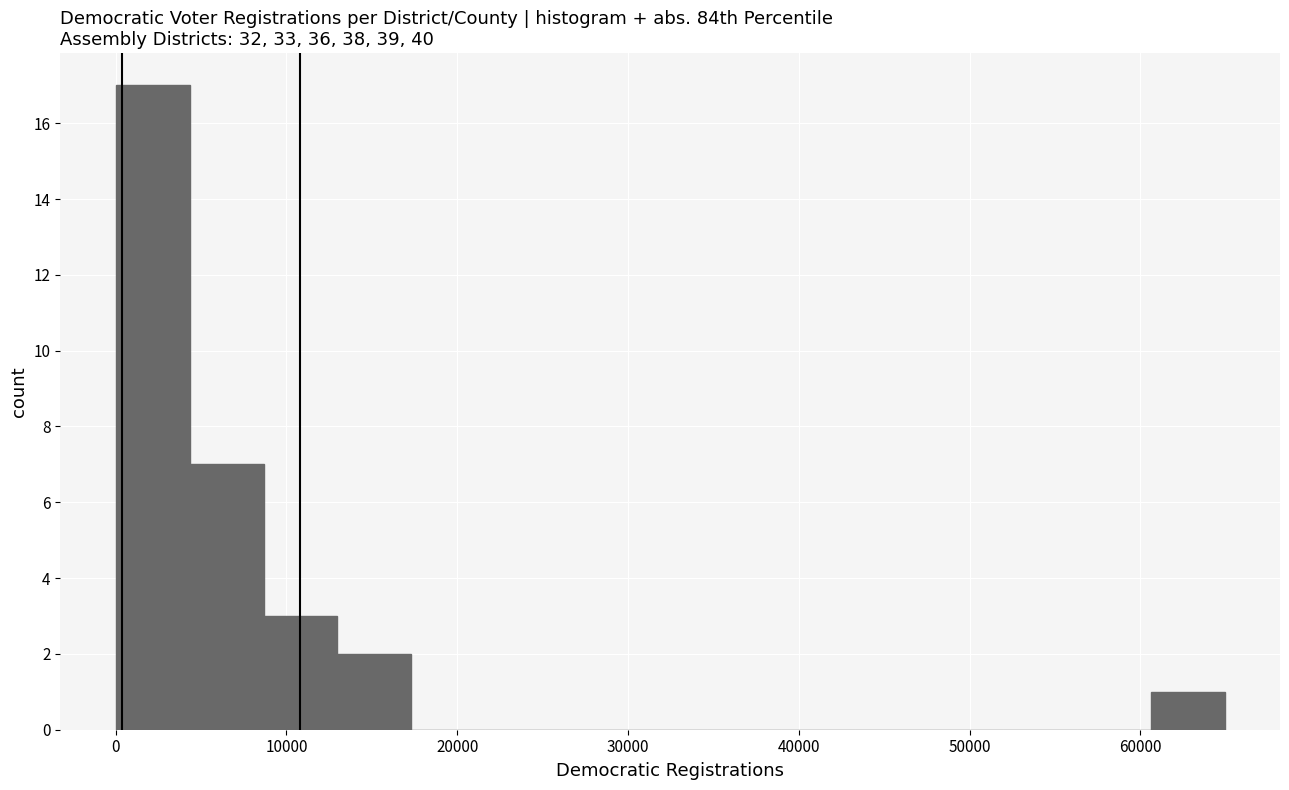

Reading left to right, list every bar in this chart as the range it spans on the x-axis followed by its height. Neither the bar edges nor the heights are printed on the chart, so give them approximately, as read against the axes.

0 to 4000: 17
4000 to 9000: 7
9000 to 13000: 3
13000 to 17000: 2
17000 to 22000: 0
22000 to 26000: 0
26000 to 30000: 0
30000 to 35000: 0
35000 to 39000: 0
39000 to 43000: 0
43000 to 48000: 0
48000 to 52000: 0
52000 to 56000: 0
56000 to 61000: 0
61000 to 65000: 1